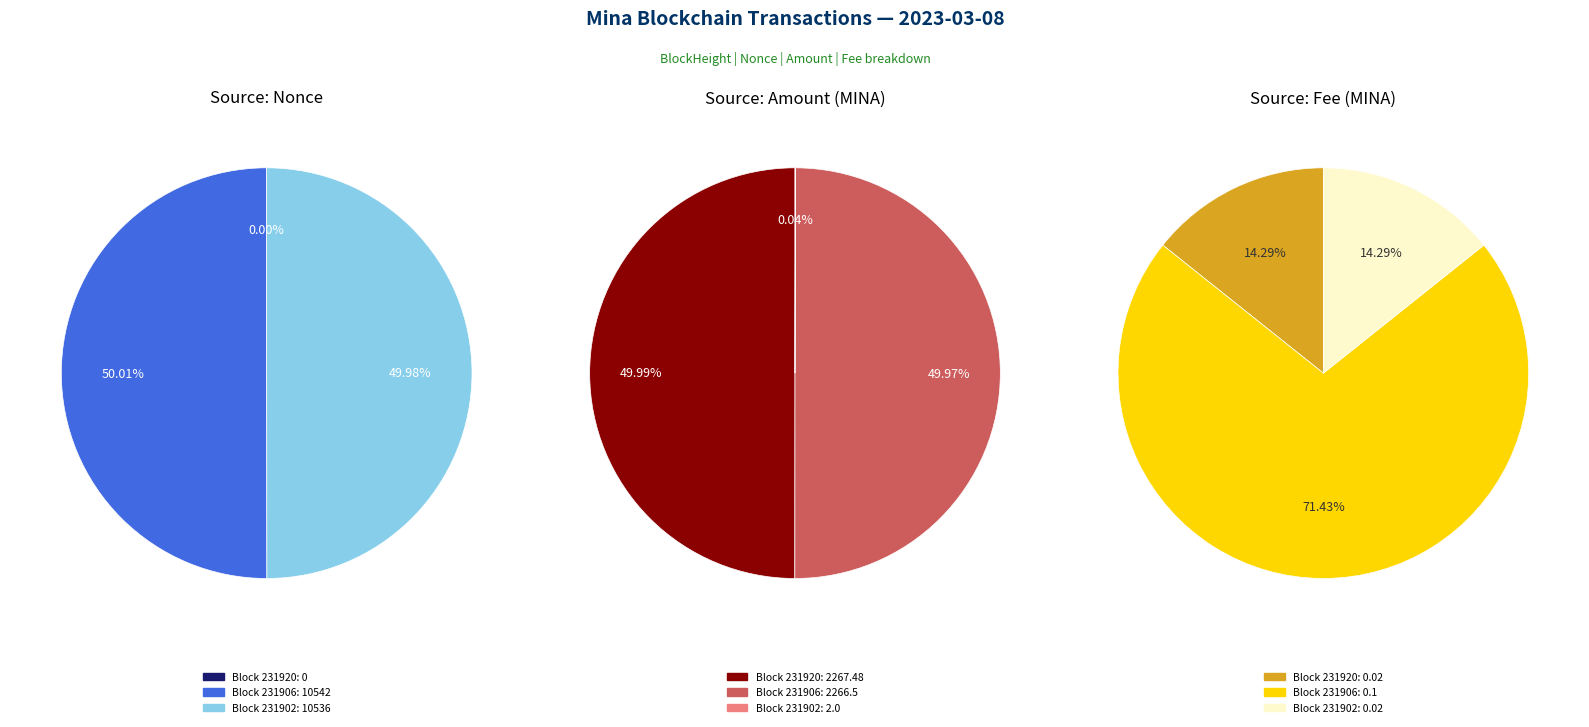

Which category has the biggest portion of the pie?

231906 (Nonce=10542)